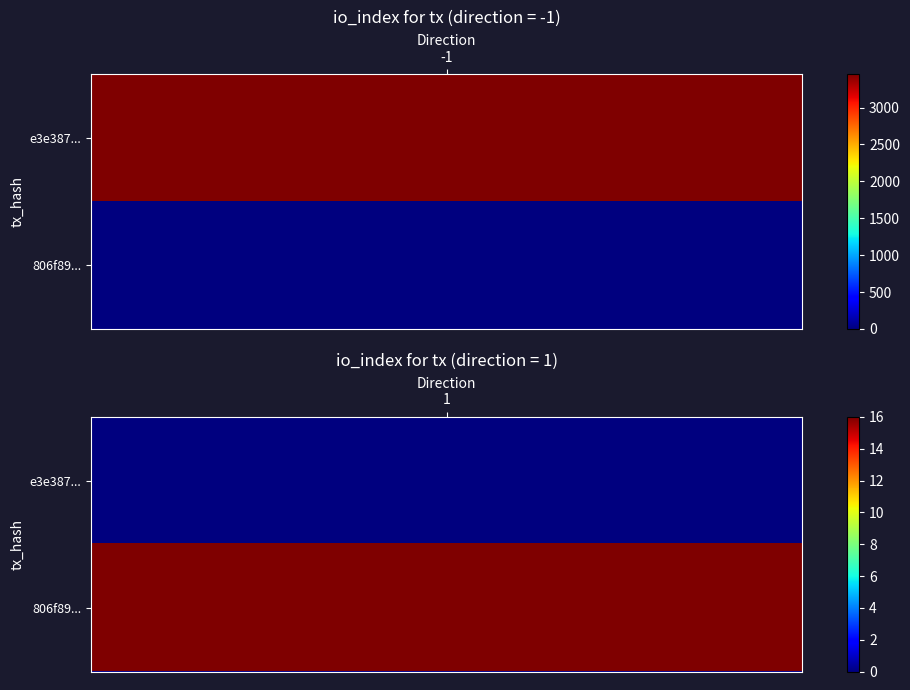

Which series has the widest spread of values?

e3e38757527fc911641381f0e9e23b9135c6101